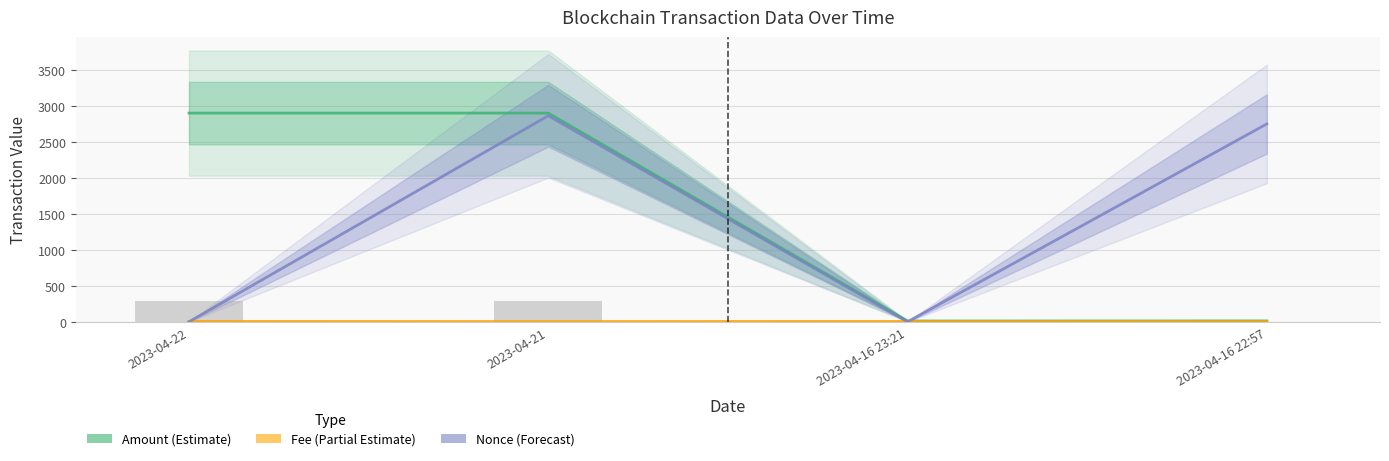

How many data points does each series have?

4